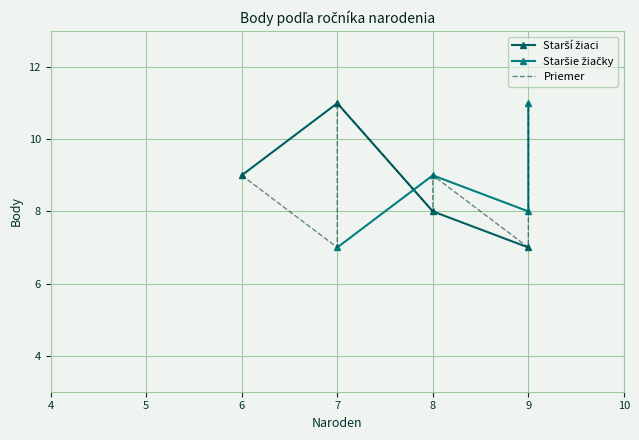

Which series has the largest total across all categories?

Starší žiaci